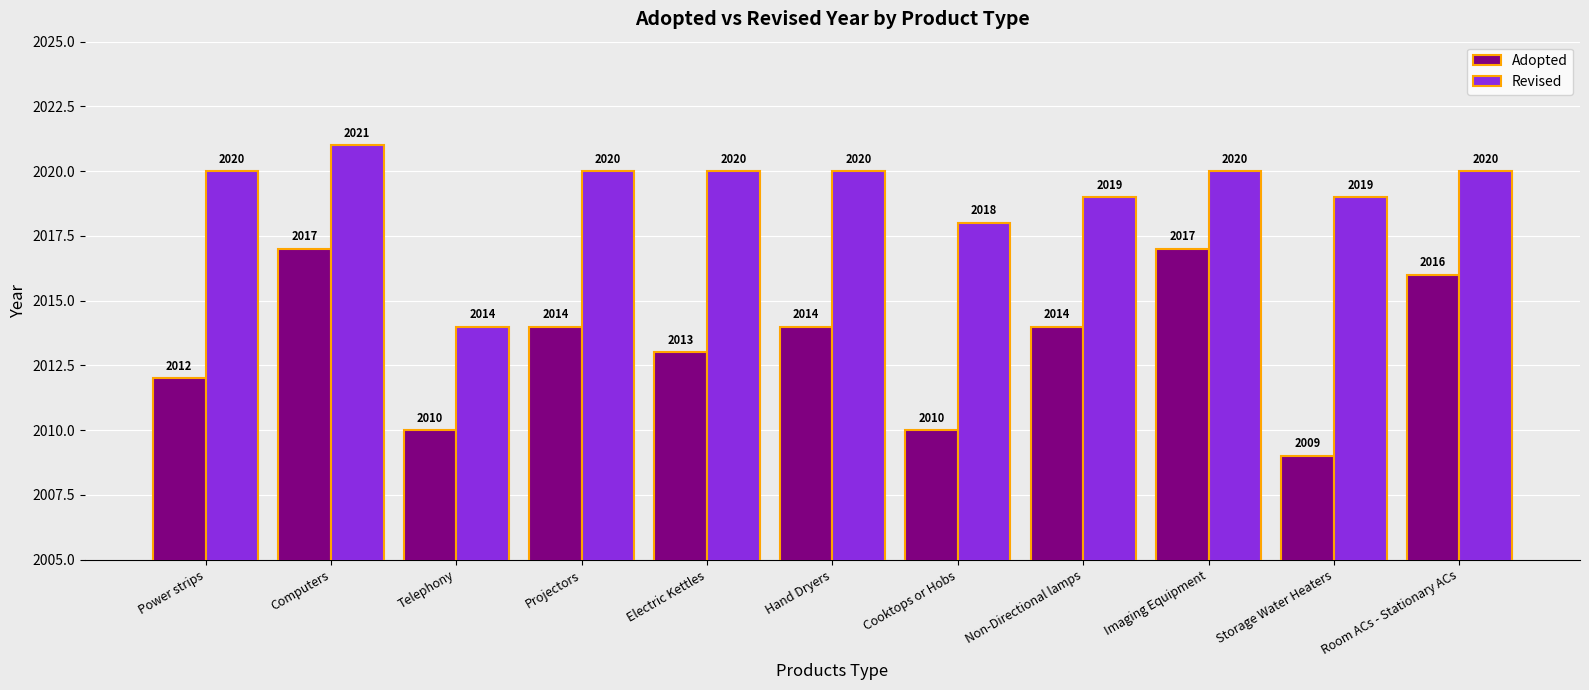

What are all the series names shown in the legend?

Adopted, Revised